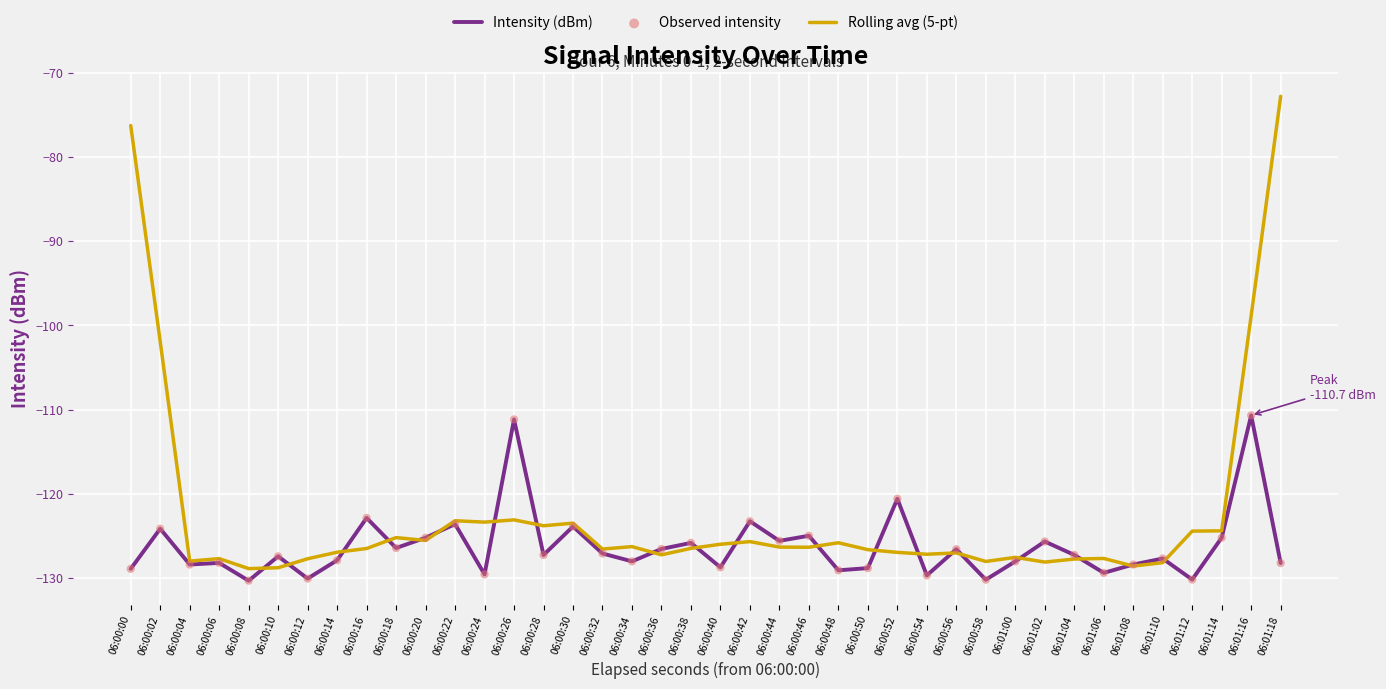

What is the total value across all series at 06:00:28?

-251.0